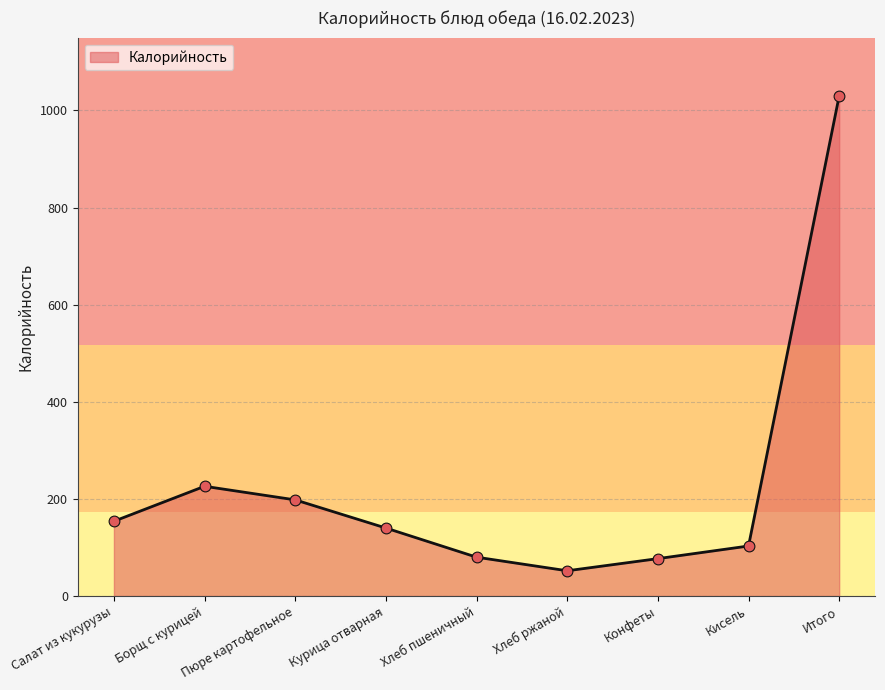

What is the ratio of the value at Салат из кукурузы to the value at Итого?

0.1